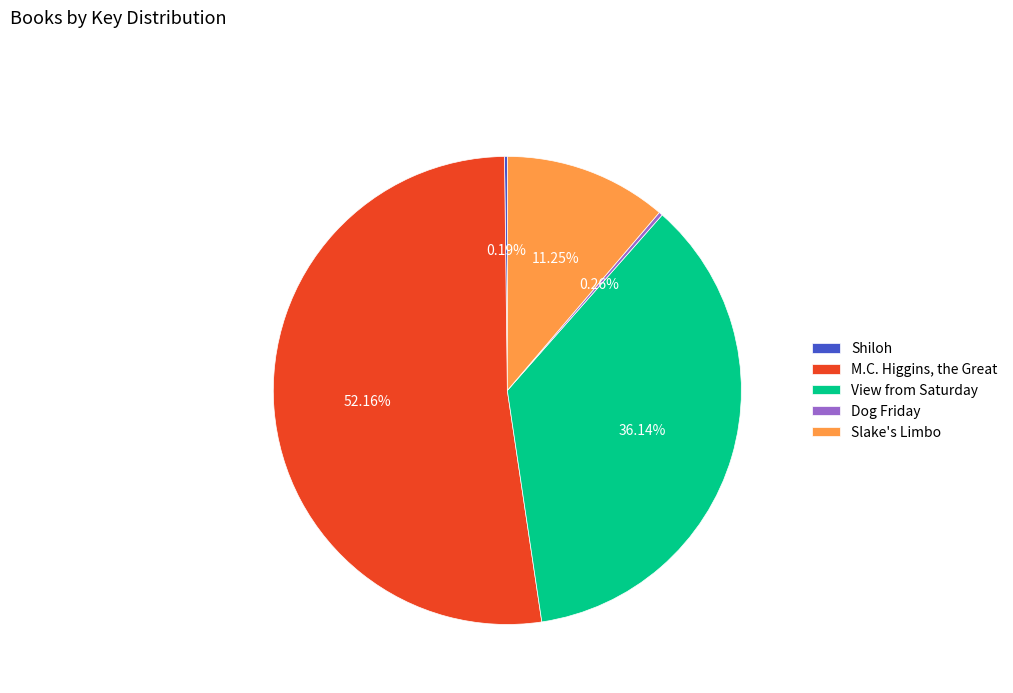

Combined, do Slake's Limbo and View from Saturday account for over 50%?

No